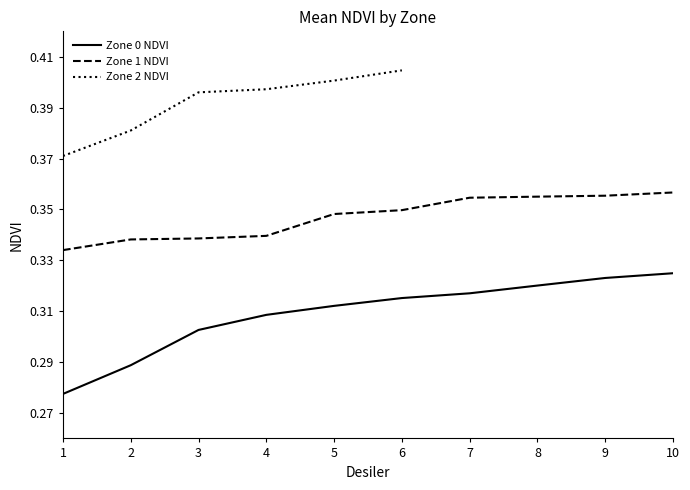

How many positive values does the Zone 2 NDVI series have?

6